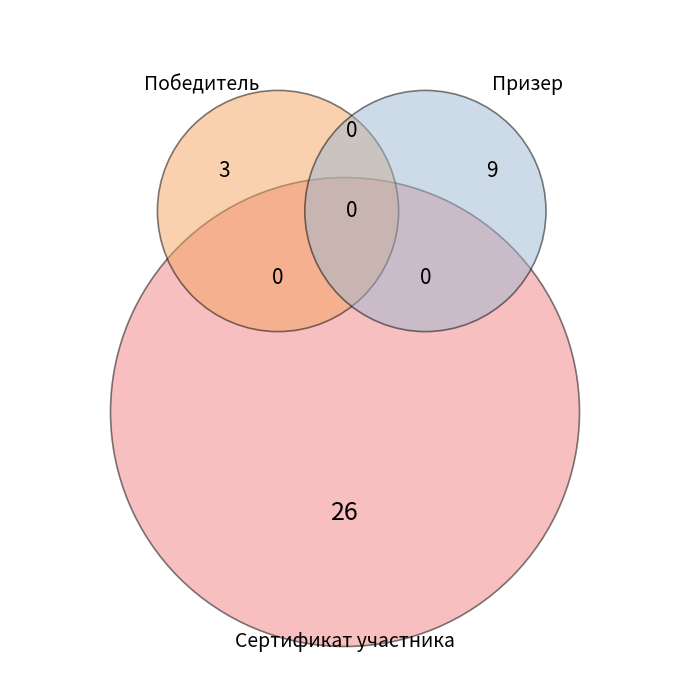

Rank the categories by value from highest to lowest.

Сертификат участника, Призер, Победитель